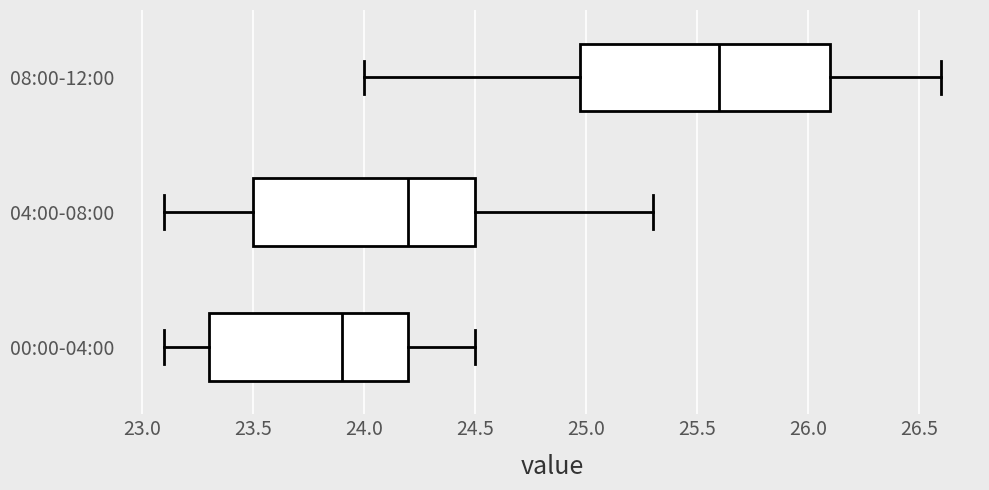

Reading bottom to top, transcribe this box plot: for each box, give where its median line is, the range the box spans, and where its two whiskers end, as read against the x-axis. The values are not printed on the chart, so give them approximately, as read against the axis.

00:00-04:00: median 23.9, box 23.3 to 24.2, whiskers 23.1 to 24.5
04:00-08:00: median 24.2, box 23.5 to 24.5, whiskers 23.1 to 25.3
08:00-12:00: median 25.6, box 25.0 to 26.1, whiskers 24.0 to 26.6